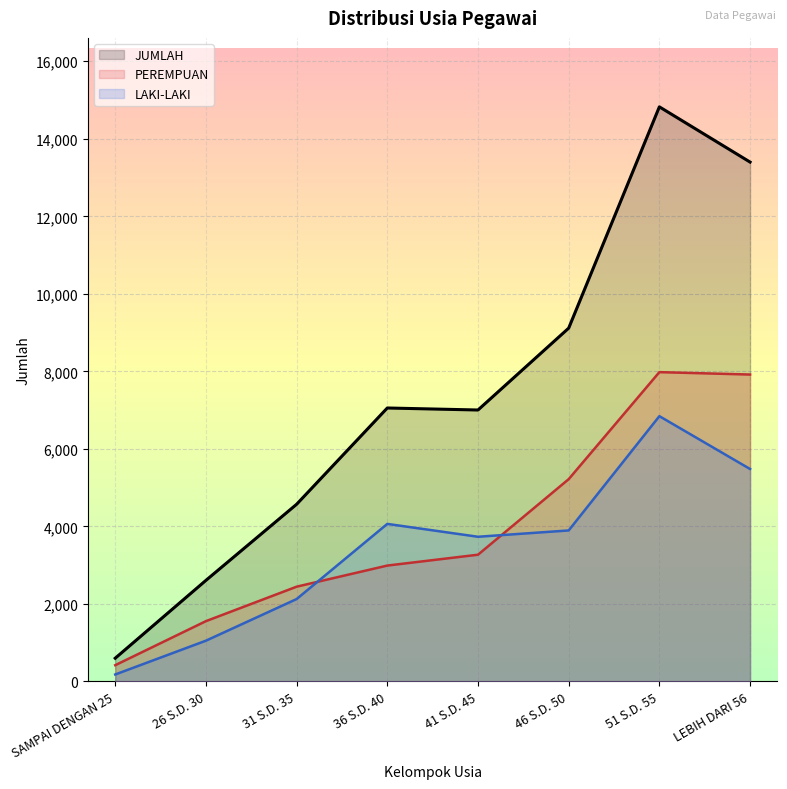

How many lines are shown in the chart?

3